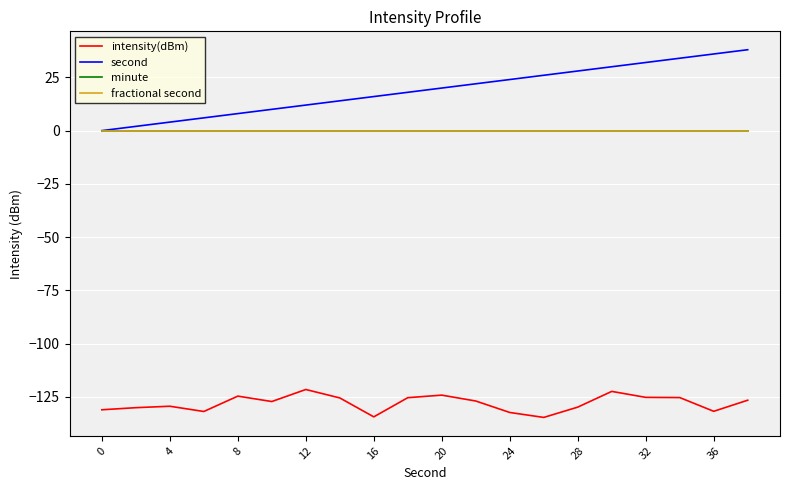

How many lines are shown in the chart?

4